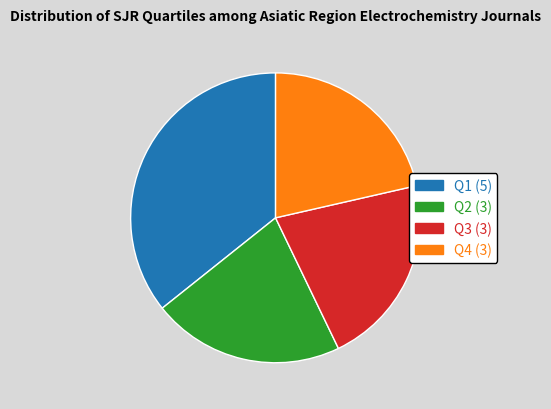

Which category has the biggest portion of the pie?

Q1